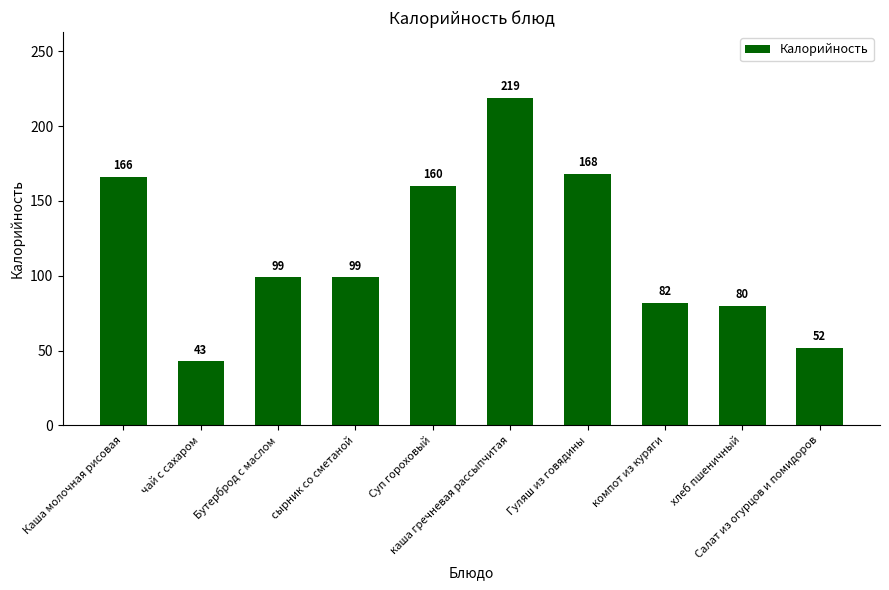

Reading right to left, extract all data points from this chart.

Салат из огурцов и помидоров=52	хлеб пшеничный=80	компот из куряги=82	Гуляш из говядины=168	каша гречневая рассыпчитая=219	Суп гороховый=160	сырник со сметаной=99	Бутерброд с маслом=99	чай с сахаром=43	Каша молочная рисовая=166